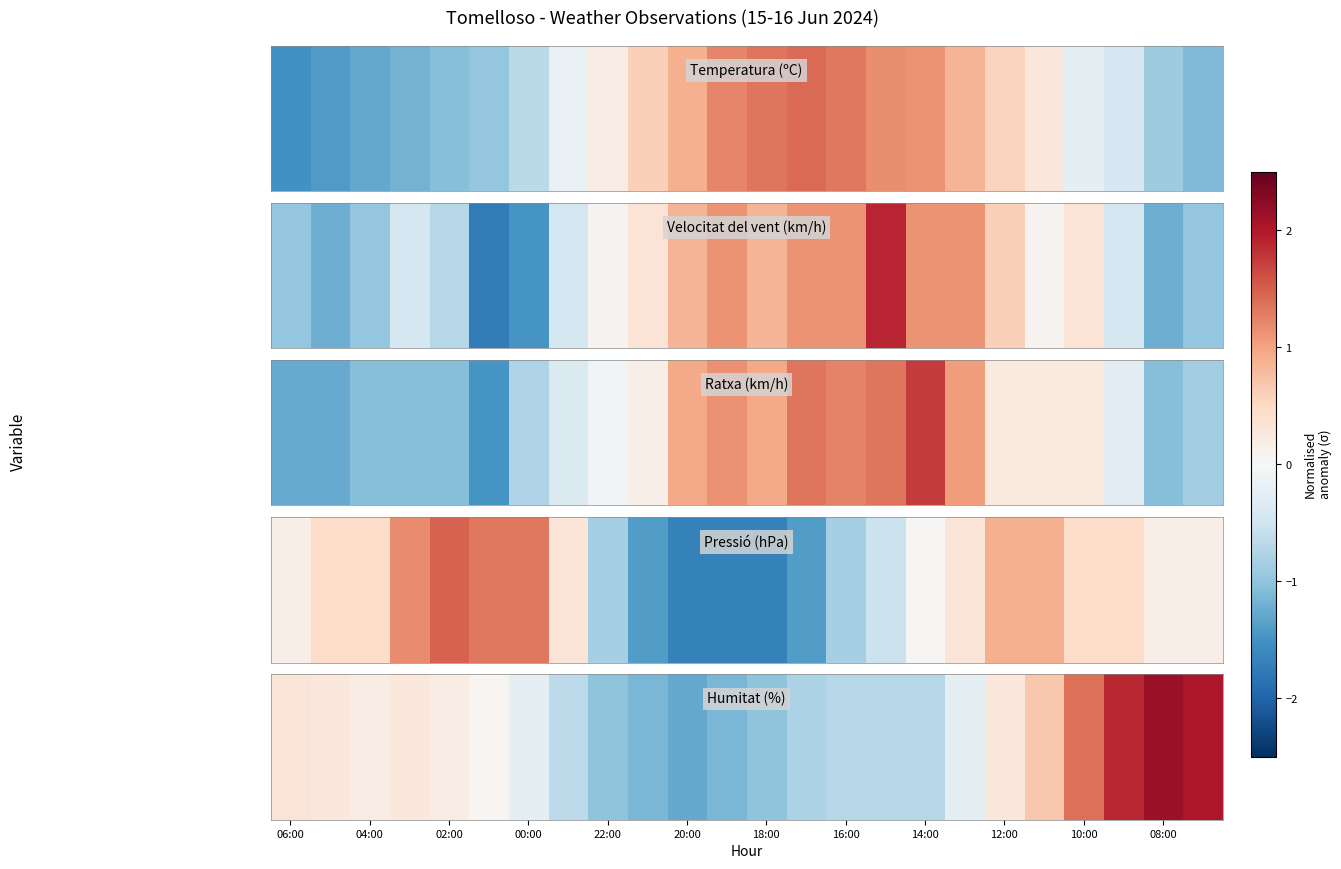

The value at 21 is 1.0. True or false?

False